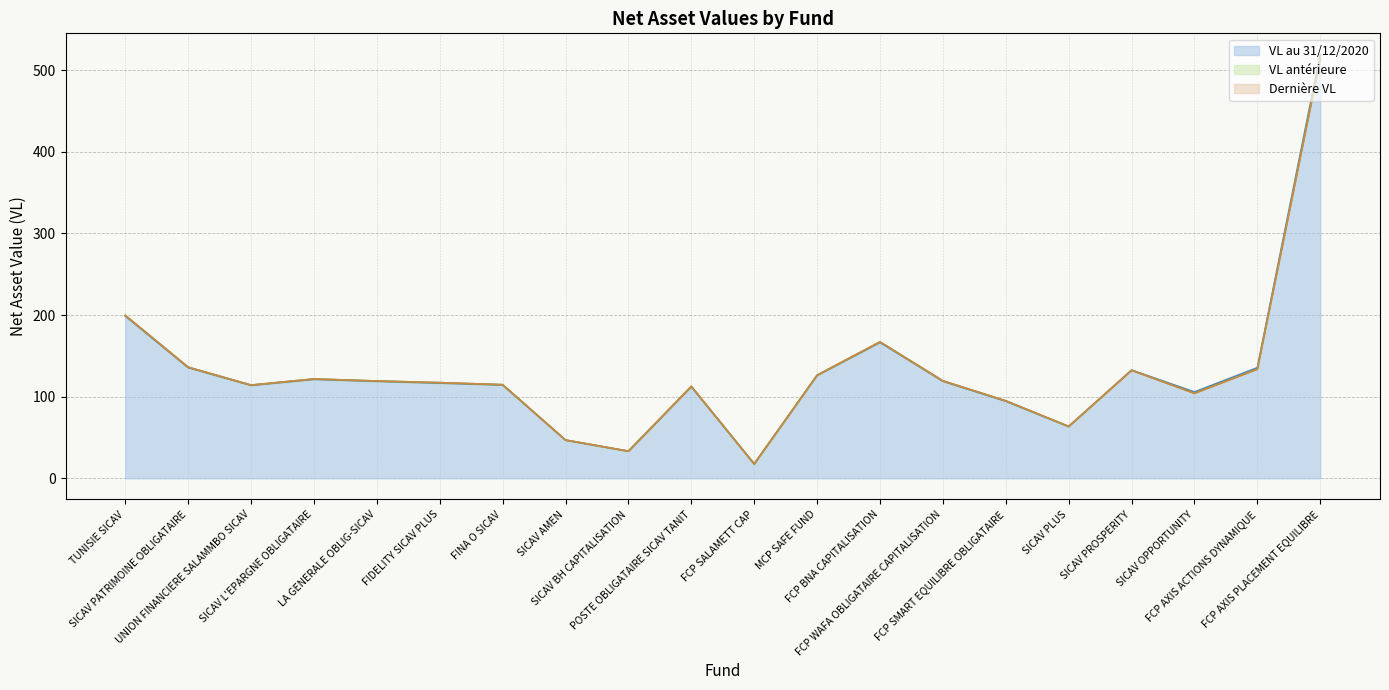

Between which two adjacent categories do Dernière VL and VL antérieure first intersect?

SICAV PLUS and SICAV PROSPERITY